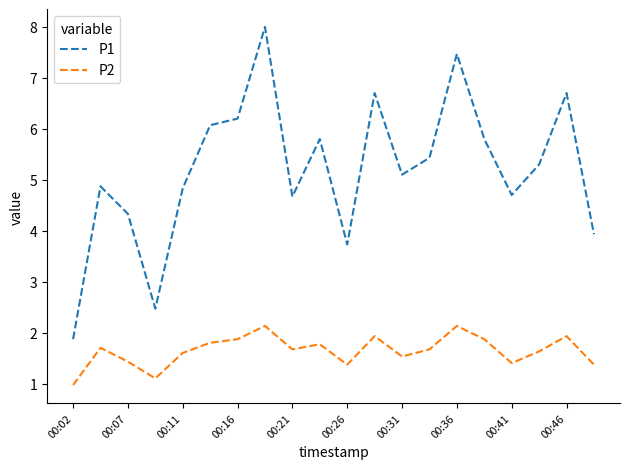

What is the minimum value for P1?

1.9